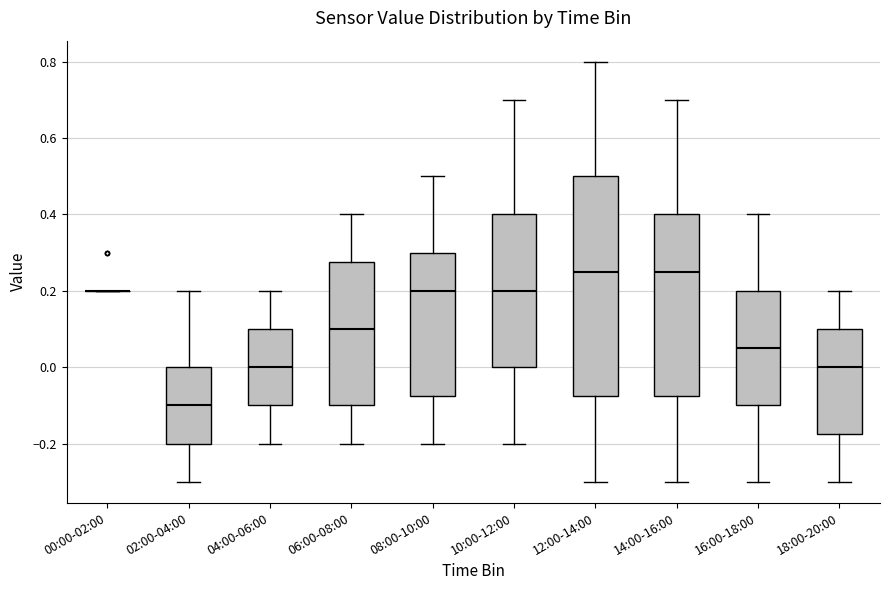

Reading left to right, transcribe this box plot: for each box, give where its median line is, the range the box spans, and where its two whiskers end, as read against the y-axis. The values are not printed on the chart, so give them approximately, as read against the axis.

00:00-02:00: box collapsed to a line at 0.20, whiskers 0.20 to 0.20
02:00-04:00: median -0.10, box -0.20 to 0.00, whiskers -0.30 to 0.20
04:00-06:00: median 0.00, box -0.10 to 0.10, whiskers -0.20 to 0.20
06:00-08:00: median 0.10, box -0.10 to 0.28, whiskers -0.20 to 0.40
08:00-10:00: median 0.20, box -0.08 to 0.30, whiskers -0.20 to 0.50
10:00-12:00: median 0.20, box 0.00 to 0.40, whiskers -0.20 to 0.70
12:00-14:00: median 0.26, box -0.08 to 0.50, whiskers -0.30 to 0.80
14:00-16:00: median 0.26, box -0.08 to 0.40, whiskers -0.30 to 0.70
16:00-18:00: median 0.06, box -0.10 to 0.20, whiskers -0.30 to 0.40
18:00-20:00: median 0.00, box -0.18 to 0.10, whiskers -0.30 to 0.20